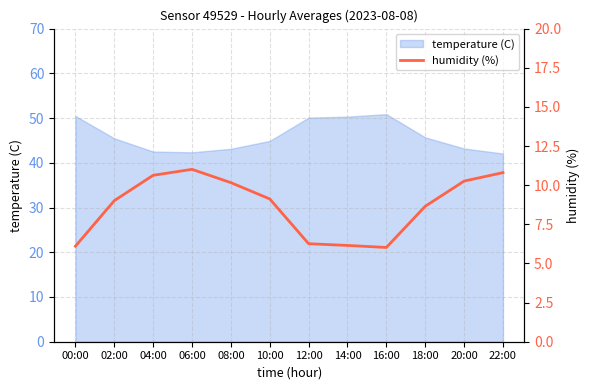

How many data points are above 9?

7